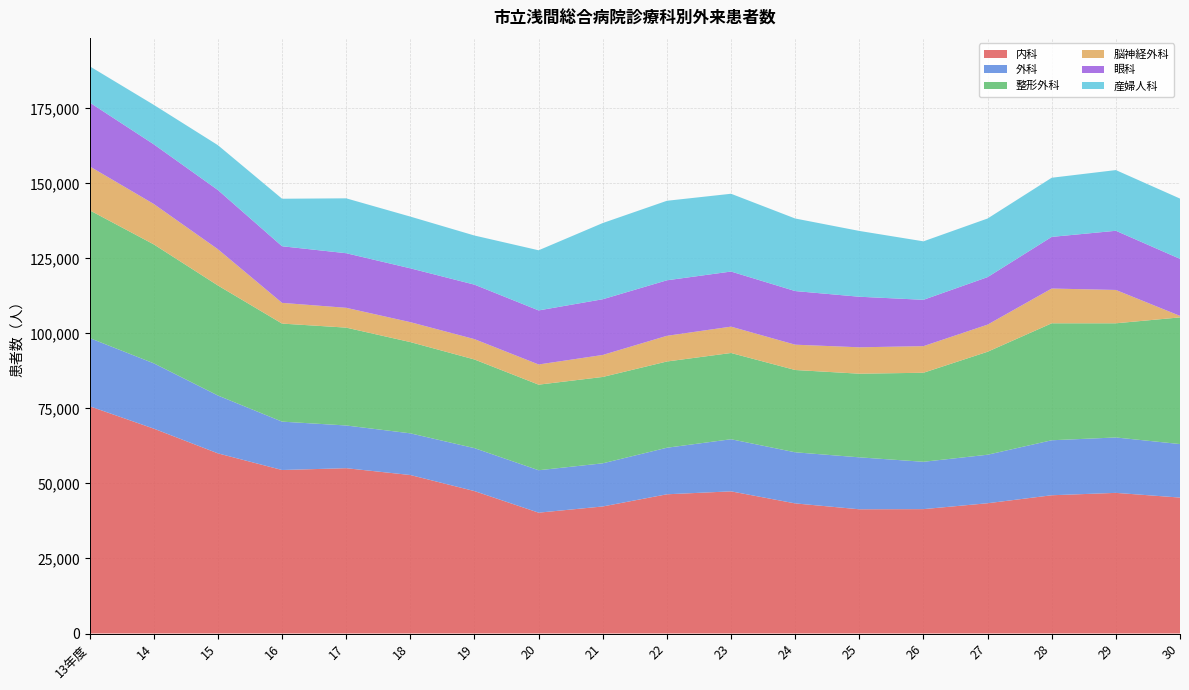

Reading right to left, what are all the values shown in this chart?

内科: 30=45301	29=46869	28=46074	27=43415	26=41451	25=41401	24=43360	23=47374	22=46397	21=42339	20=40273	19=47462	18=52818	17=55092	16=54490	15=60034	14=68275	13年度=75734
外科: 30=17833	29=18464	28=18328	27=16166	26=15776	25=17311	24=17032	23=17372	22=15509	21=14380	20=14138	19=14312	18=13892	17=14235	16=16120	15=19277	14=21765	13年度=22735
整形外科: 30=42216	29=38047	28=38981	27=34319	26=29673	25=27873	24=27425	23=28739	22=28743	21=28782	20=28519	19=29546	18=30411	17=32613	16=32674	15=36667	14=39637	13年度=42577
脳神経外科: 30=504	29=11112	28=11583	27=9037	26=8864	25=8797	24=8434	23=8783	22=8559	21=7329	20=6726	19=6782	18=6639	17=6601	16=6905	15=12078	14=13464	13年度=14633
眼科: 30=19001	29=19721	28=17211	27=15834	26=15444	25=16850	24=17873	23=18361	22=18501	21=18568	20=18016	19=18156	18=17941	17=18194	16=18868	15=19729	14=19886	13年度=21284
産婦人科: 30=20090	29=20230	28=19709	27=19532	26=19486	25=21929	24=24180	23=25921	22=26500	21=25395	20=20042	19=16371	18=17238	17=18292	16=15837	15=14950	14=13149	13年度=12079